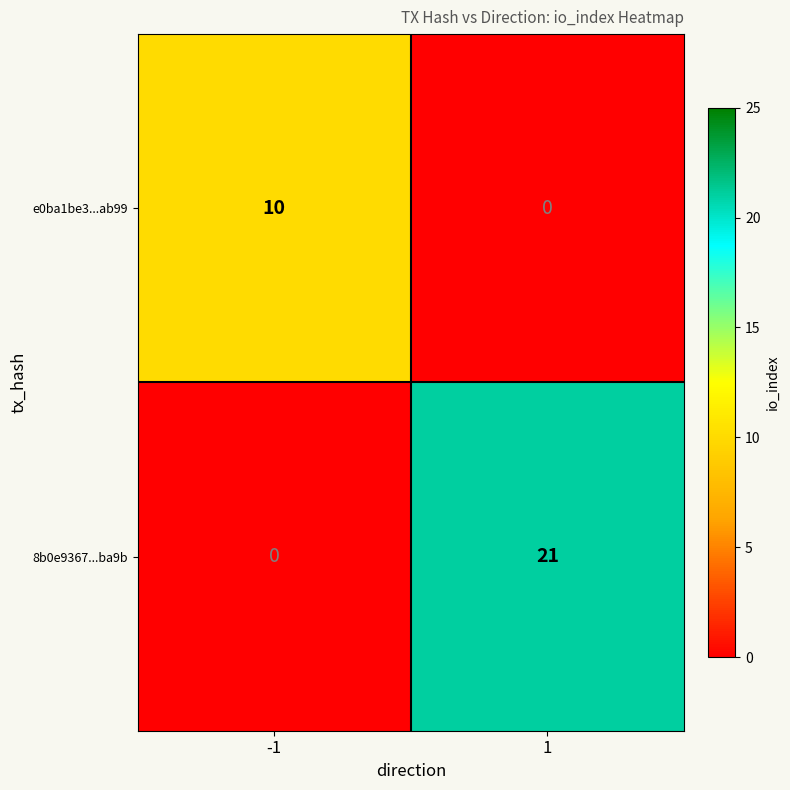

How many data points in 8b0e9367...ba9b are less than 21?

1